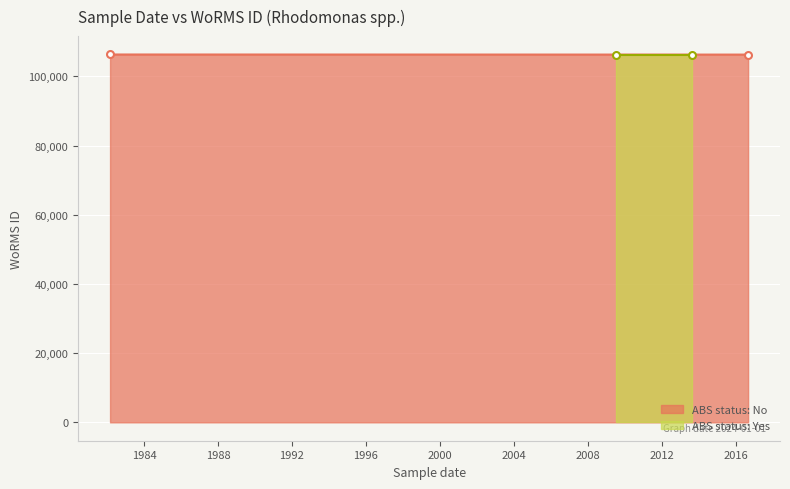

The 取引価格 平均坪単価(万円/坪) series shows 155610 at 1982-03-01. True or false?

False